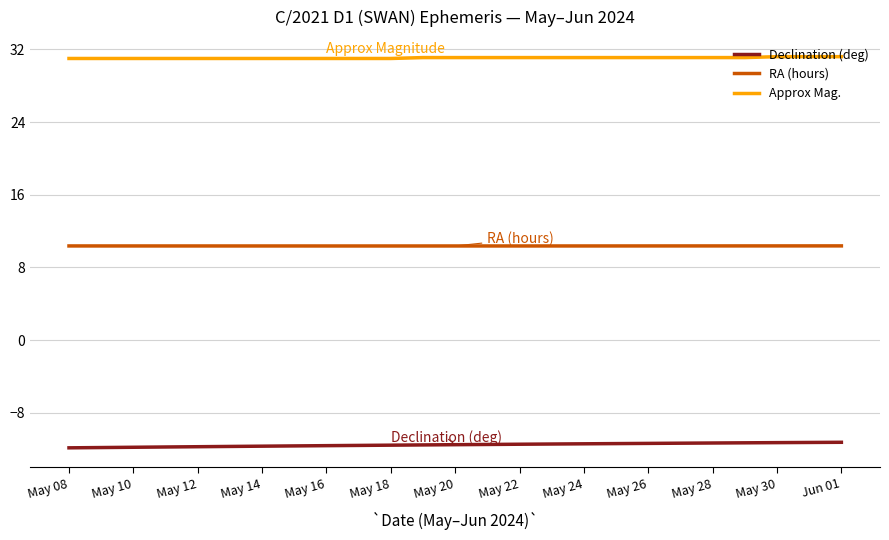

What is the maximum value for Declination (deg)?

-11.2